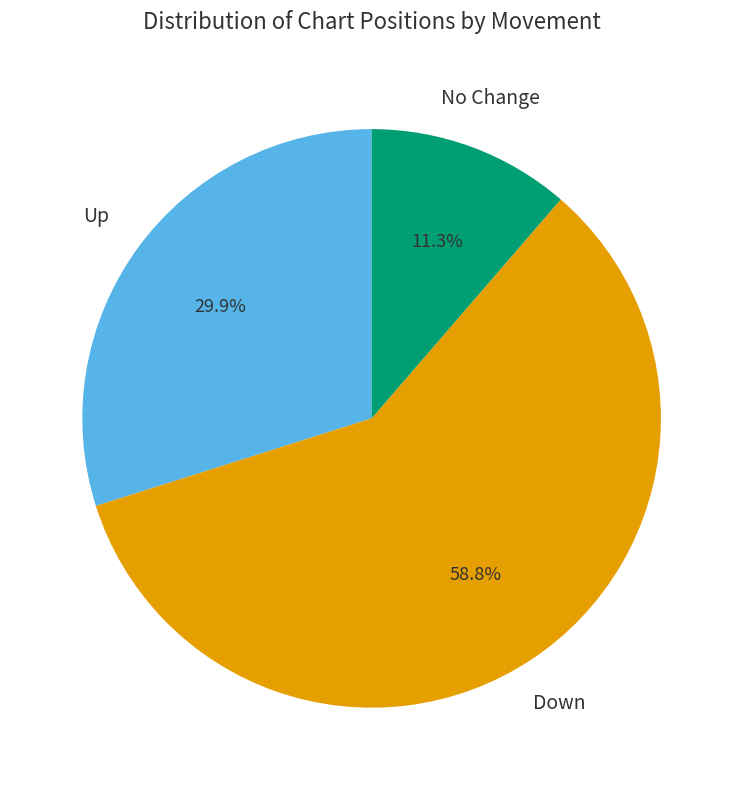

What percentage do No Change and Up together represent?

41.2%